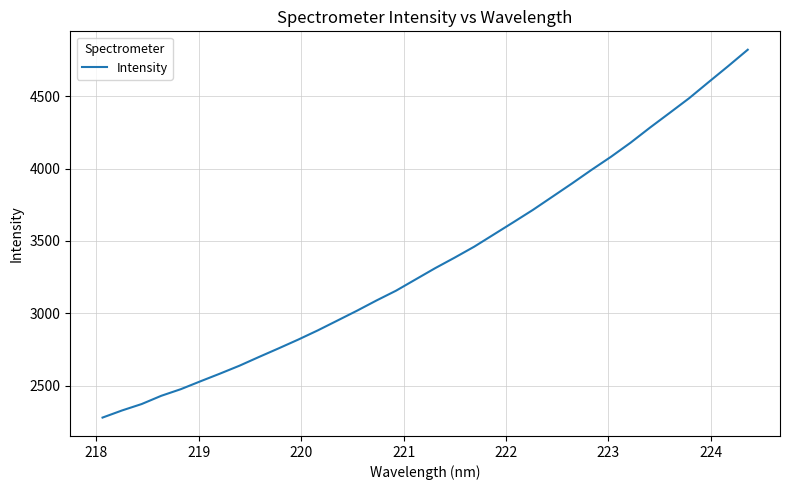

What is the greatest value displayed?

4820.7